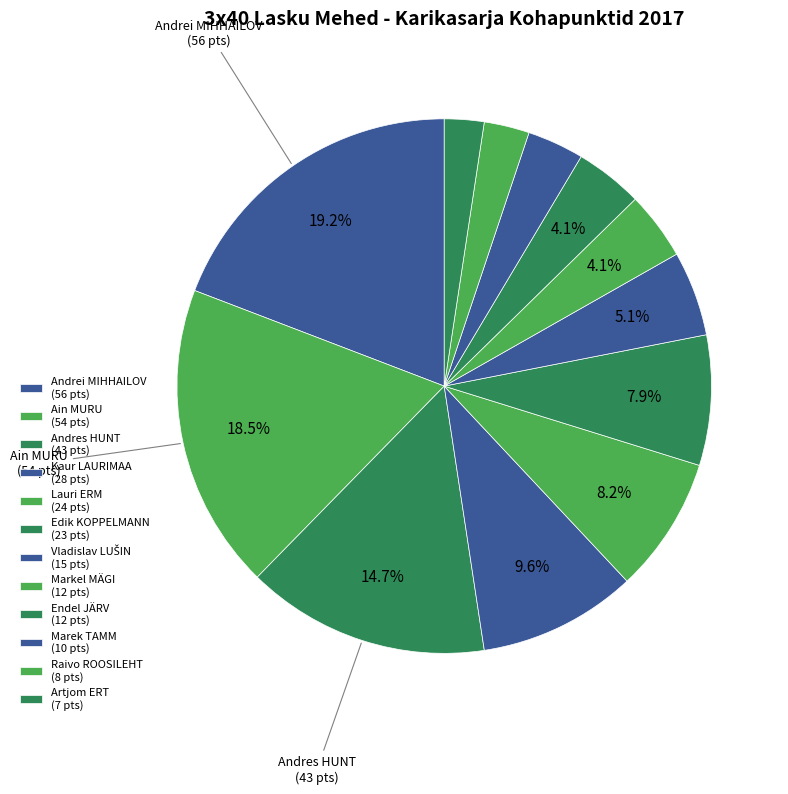

Combined, do Marek TAMM and Edik KOPPELMANN account for over 50%?

No